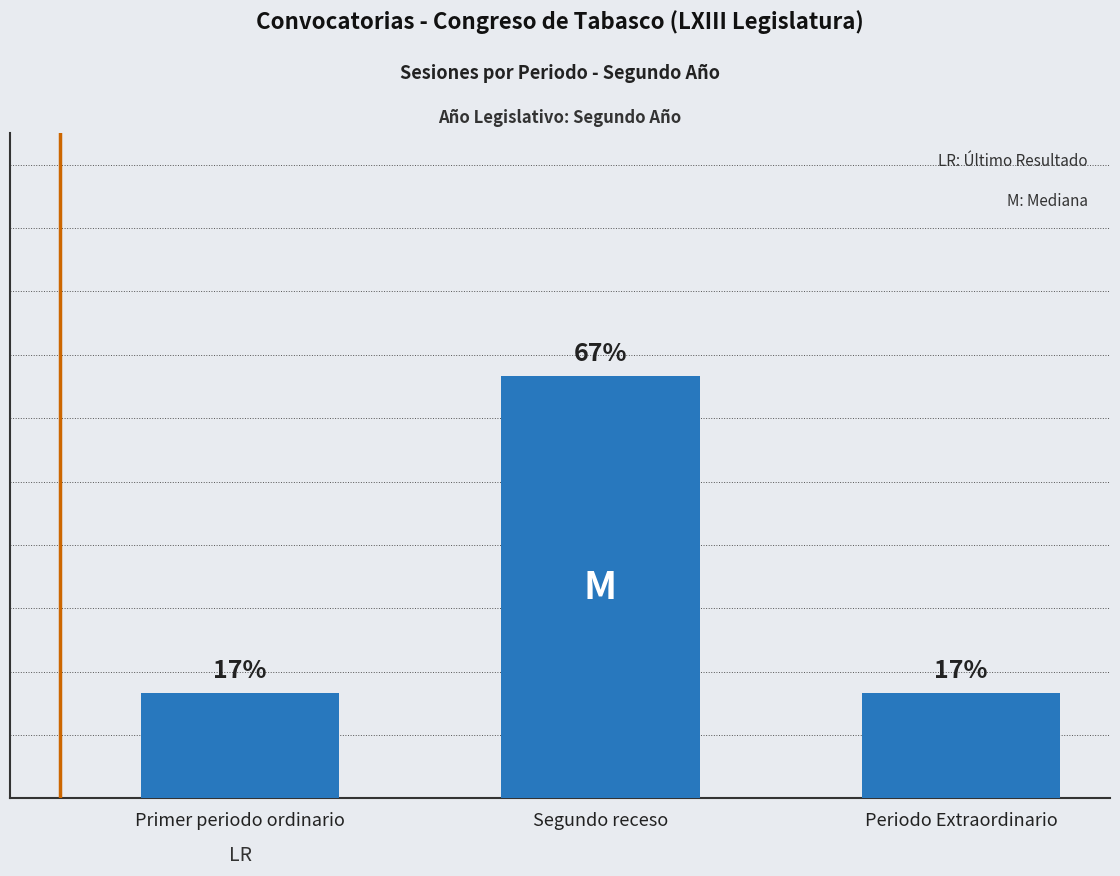

What is the difference between the values at Segundo receso and Primer periodo ordinario?

0.5